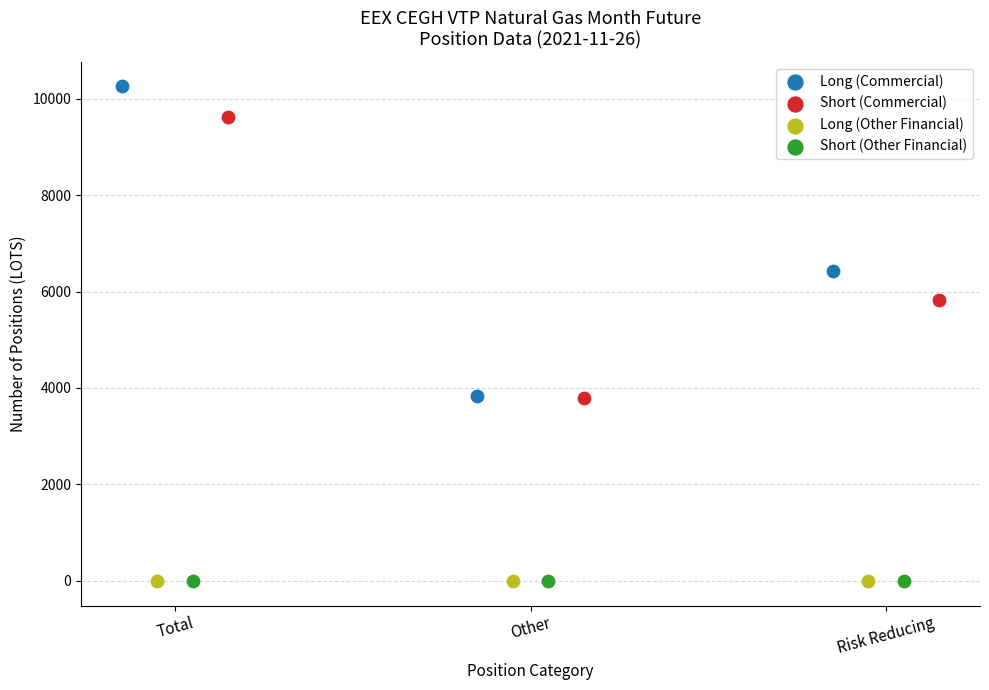

Which series reaches the maximum Y coordinate?

Long (Commercial)